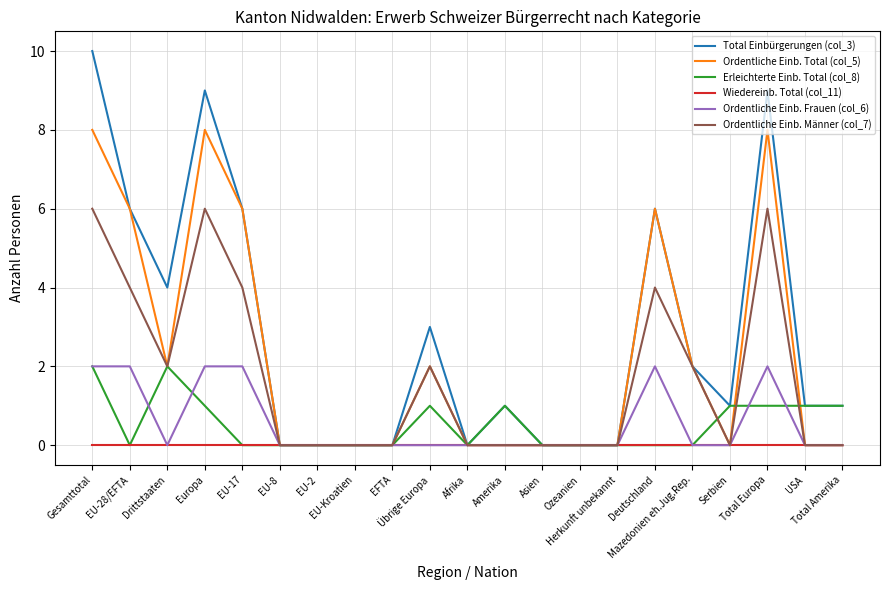

The value of Total Einbürgerungen (col_3) at Afrika is 5. True or false?

False